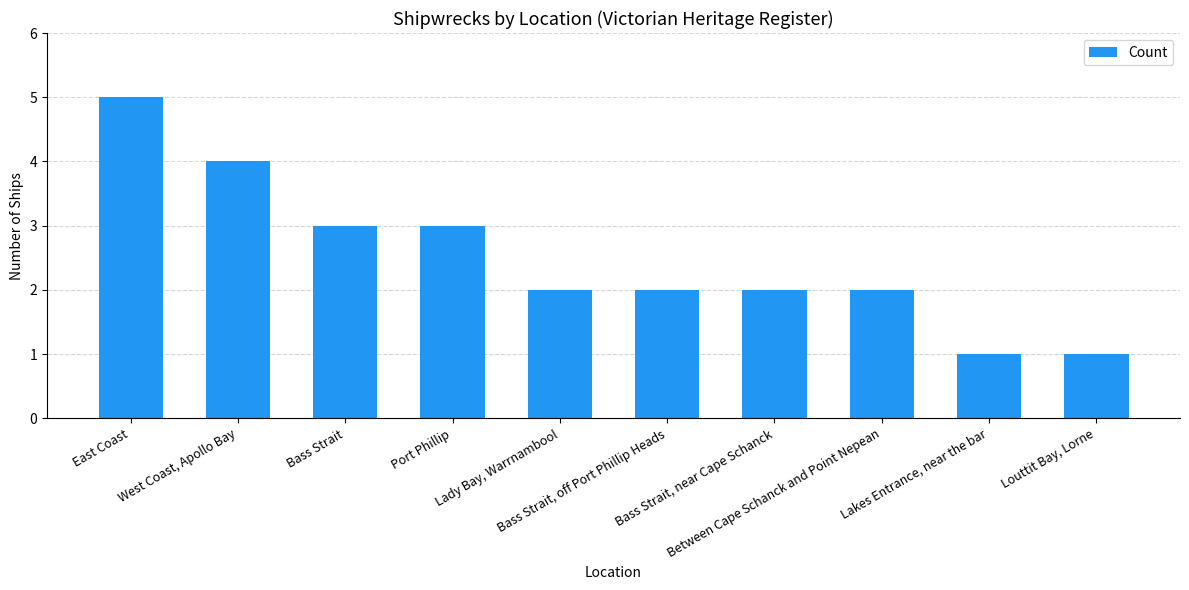

What position from the left is Bass Strait, near Cape Schanck?

7